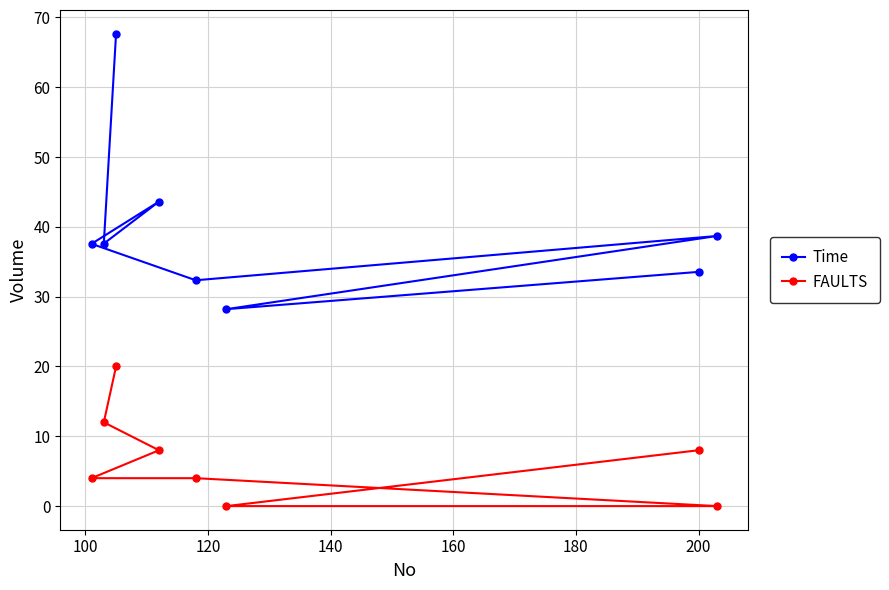

What is the difference between the second highest and minimum values in the Time series?

15.4